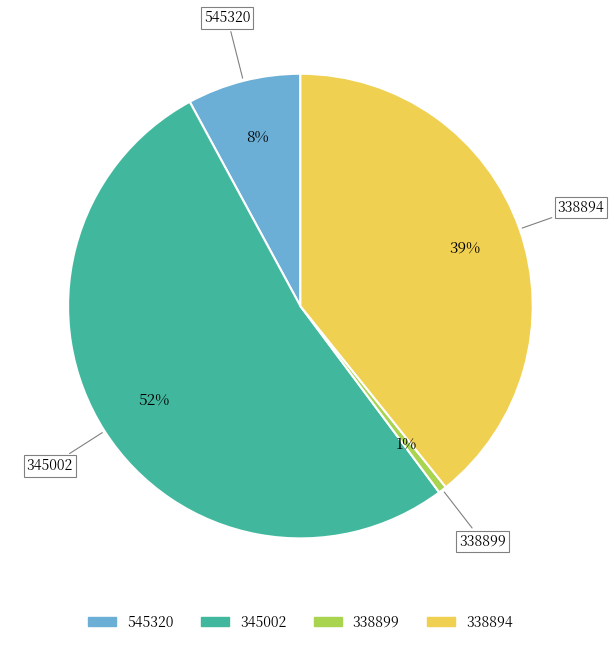

How many segments does this pie chart have?

4